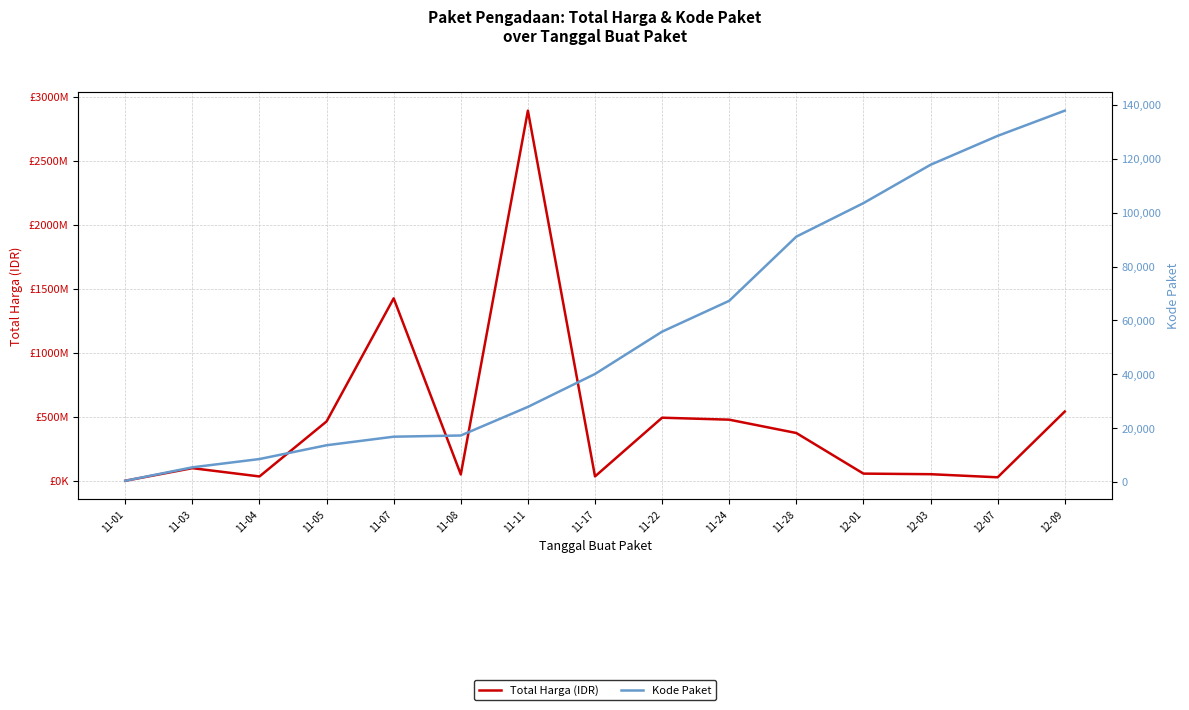

What is the label of the 5th point from the left?

11-07